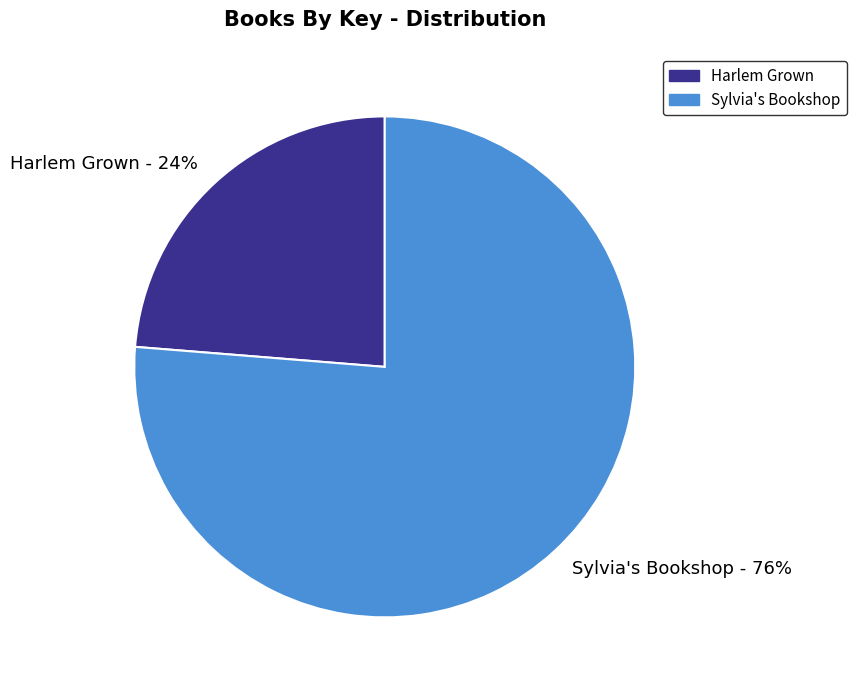

To the nearest percent, what is the combined percentage of Harlem Grown and Sylvia's Bookshop?

100%